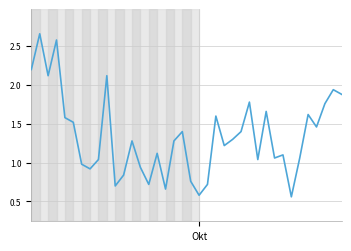

How many lines are shown in the chart?

1